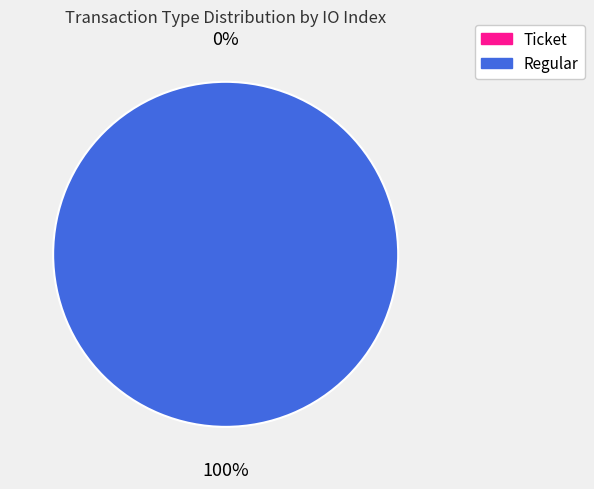

To the nearest percent, what is the average slice percentage?

50%